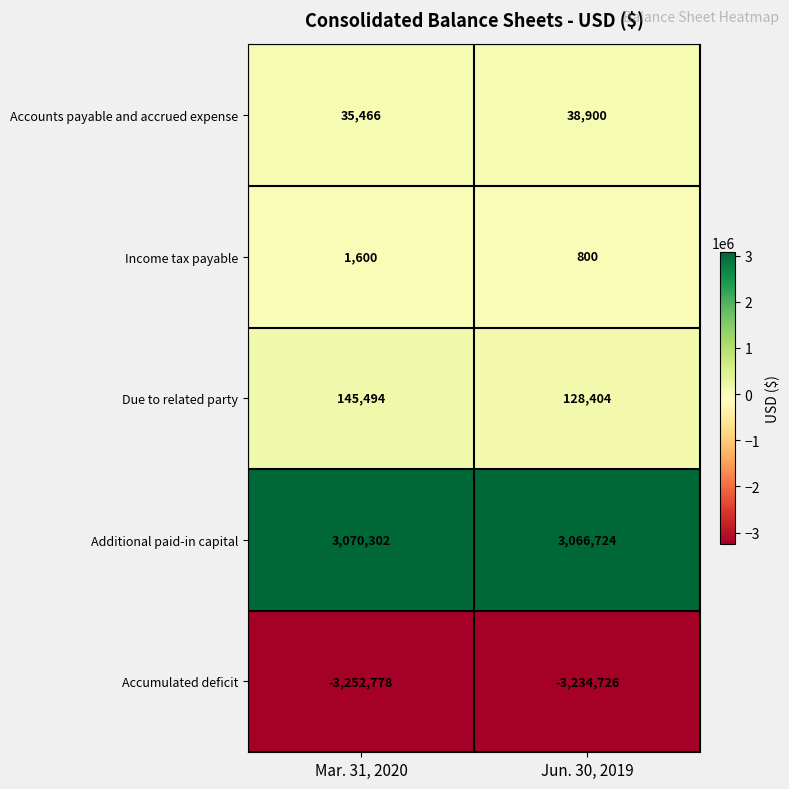

Rank the series by their maximum value, from lowest to highest.

Accumulated deficit, Income tax payable, Accounts payable and accrued expense, Due to related party, Additional paid-in capital